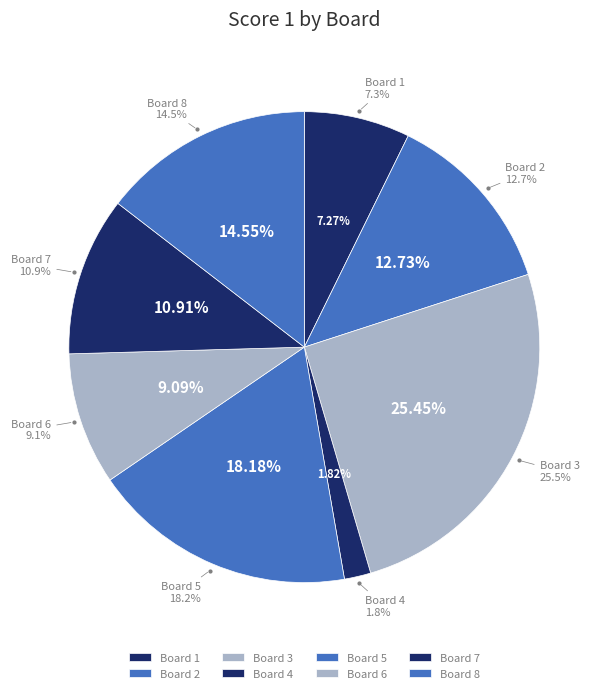

What is the smallest slice in the pie chart?

4